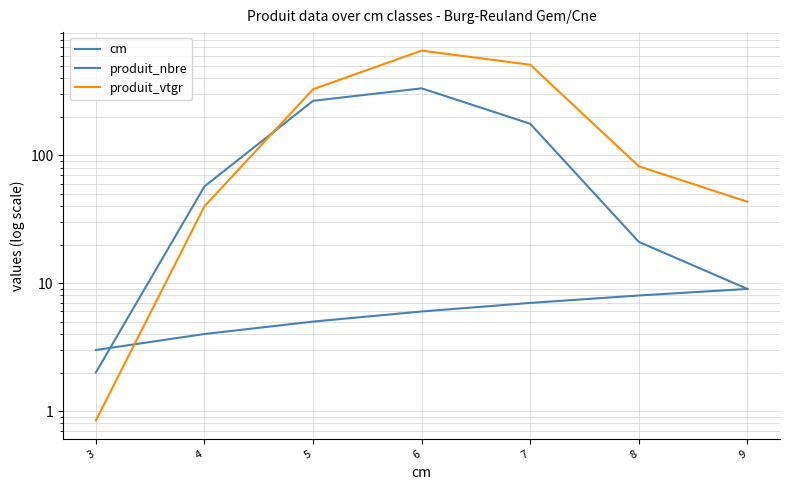

Is the value of cm at 3 greater than the value of produit_nbre at 5?

No